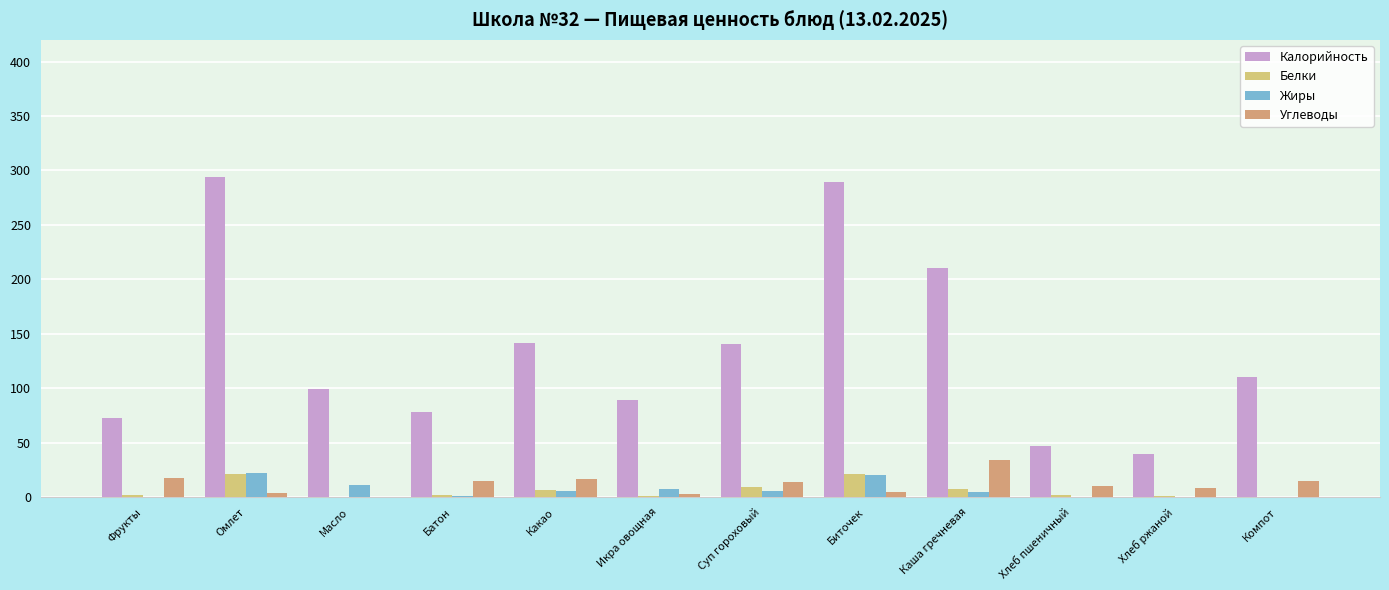

Is it true that Углеводы equals 33.9 at Каша гречневая?

True